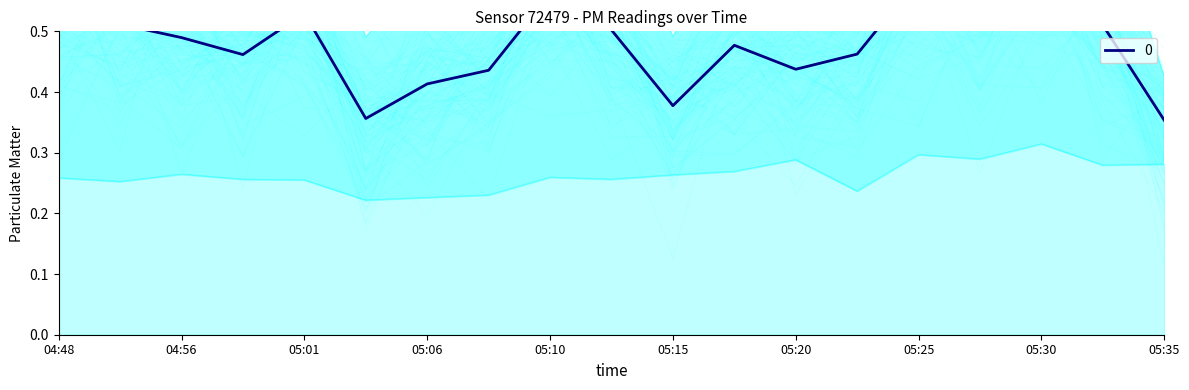

What is the value of the 5th point from the left?

0.5